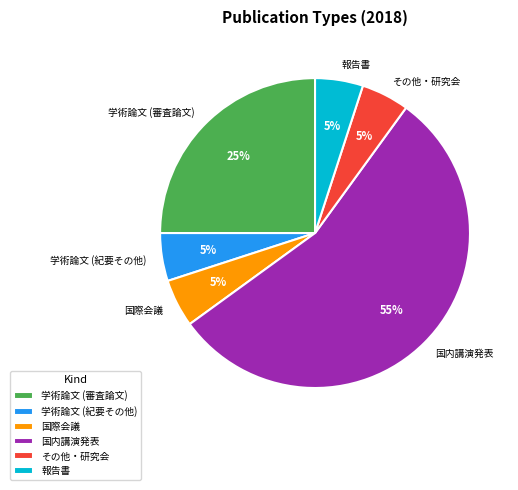

Does any single category account for the majority?

Yes